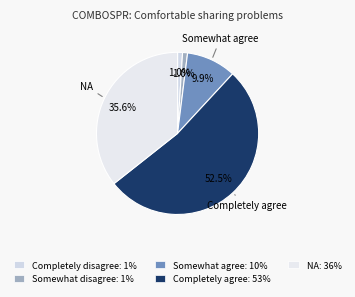

Count the number of slices in the pie.

5